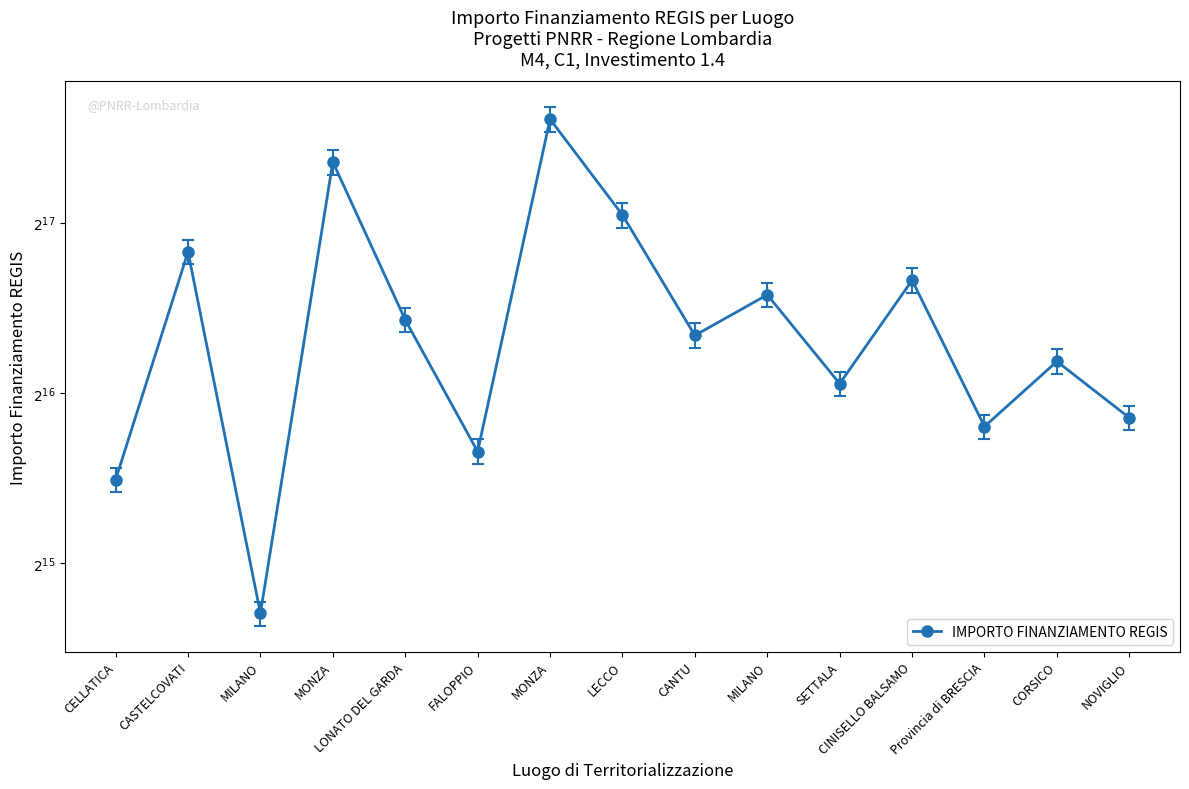

How many values exceed 82798?

8